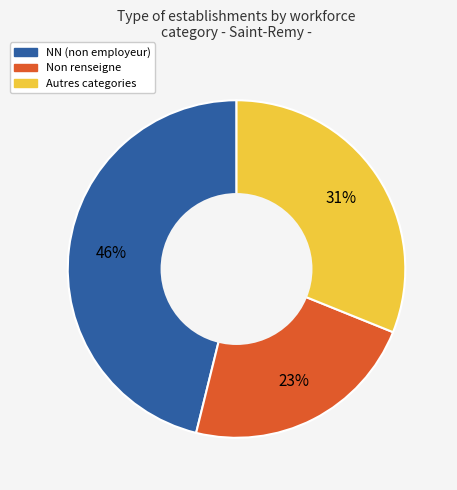

Does any single category account for the majority?

No